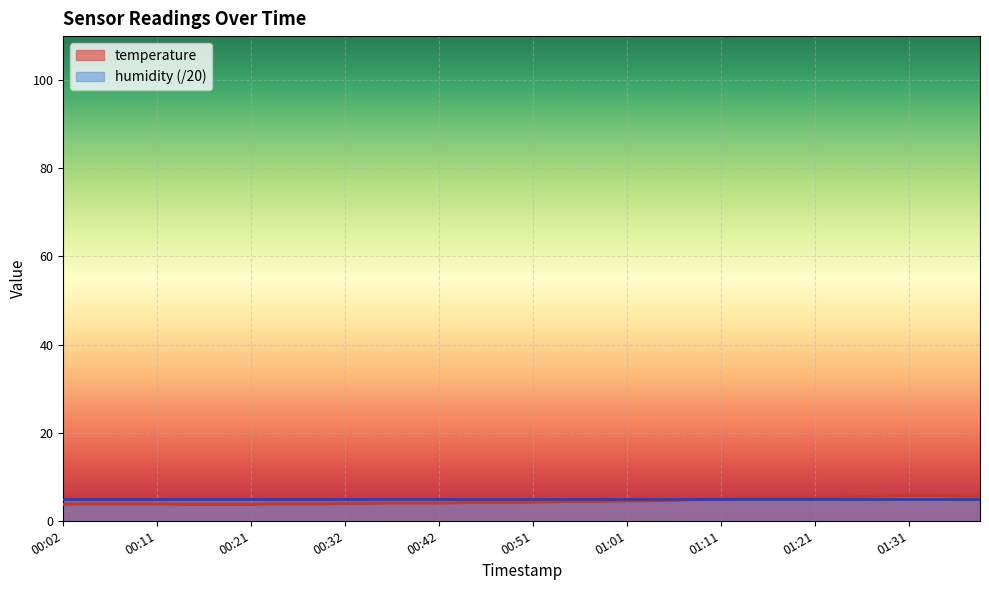

Which series has the widest spread of values?

temperature